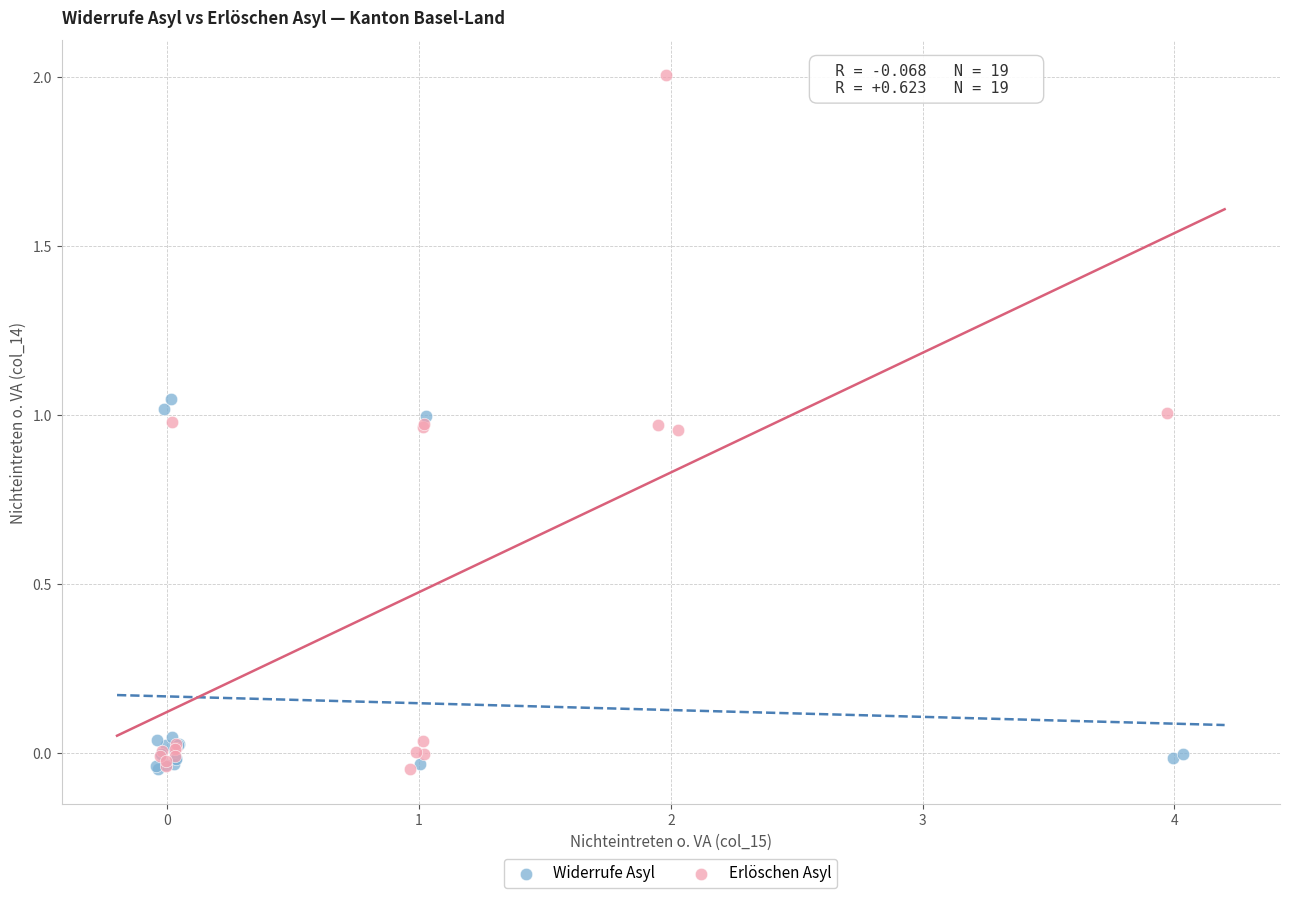

Which series has the largest Y range (max minus min)?

Erlöschen Asyl